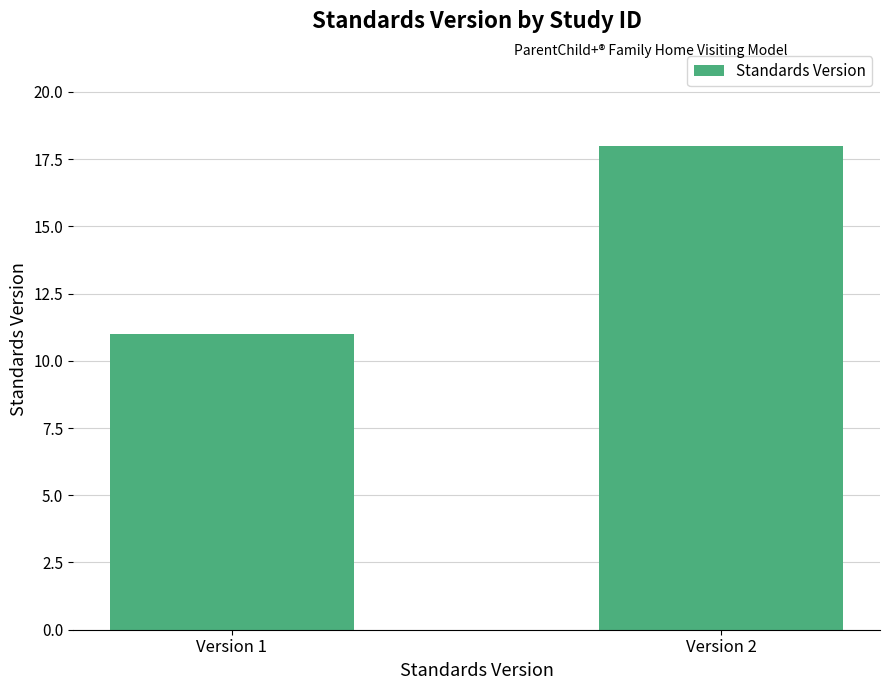

What is the approximate value at Version 1?

11